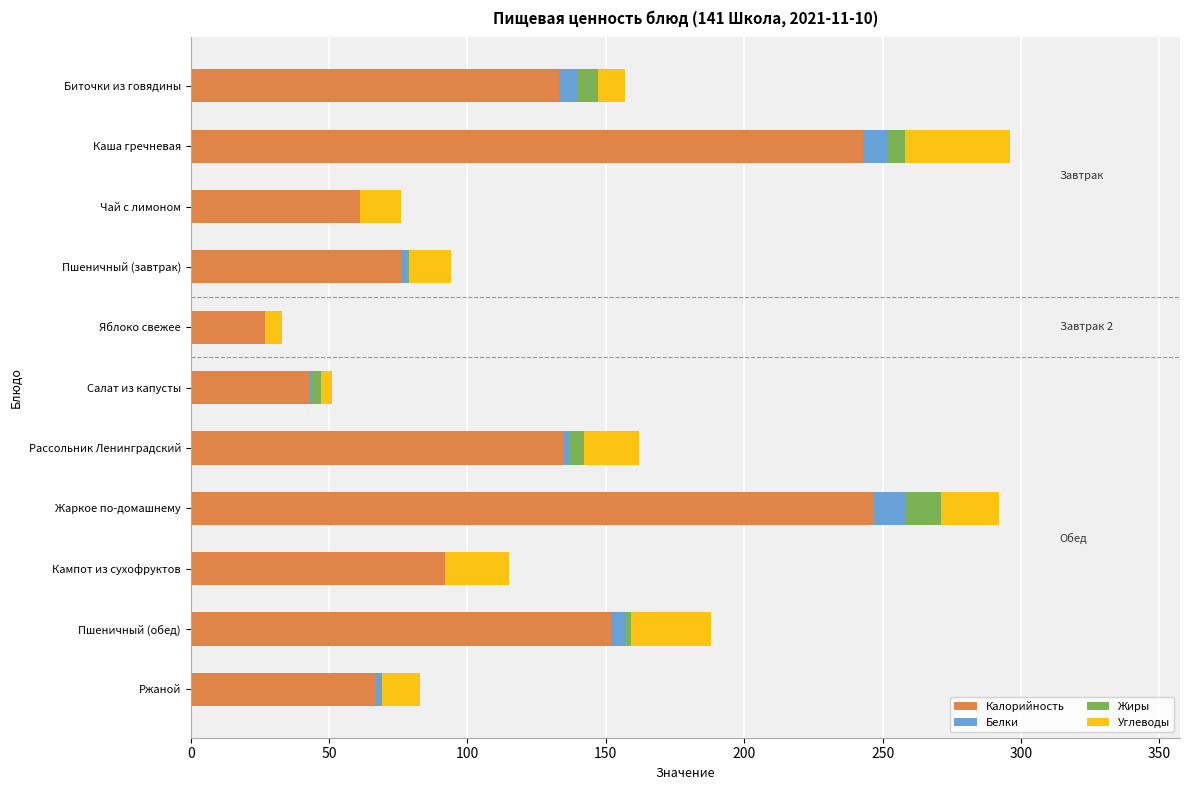

What is the total value across all series at Кампот из сухофруктов?

115